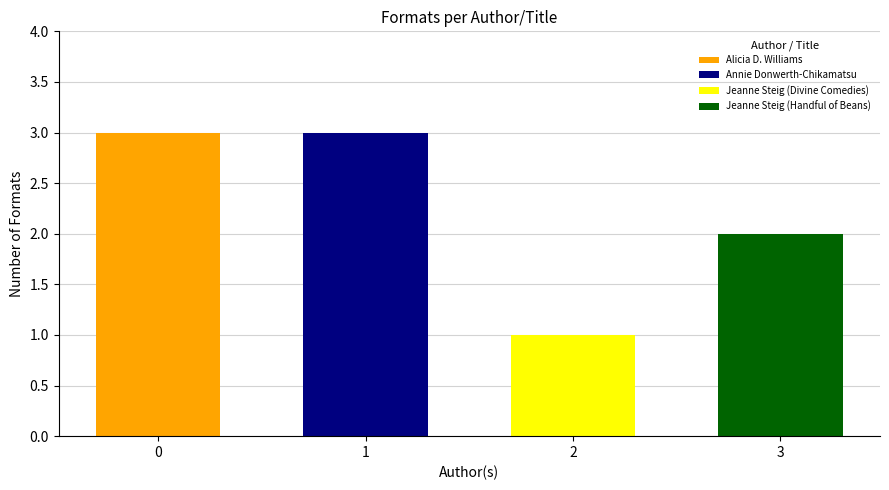

What is the label of the 3rd bar from the left?

Jeanne Steig (Divine Comedies)